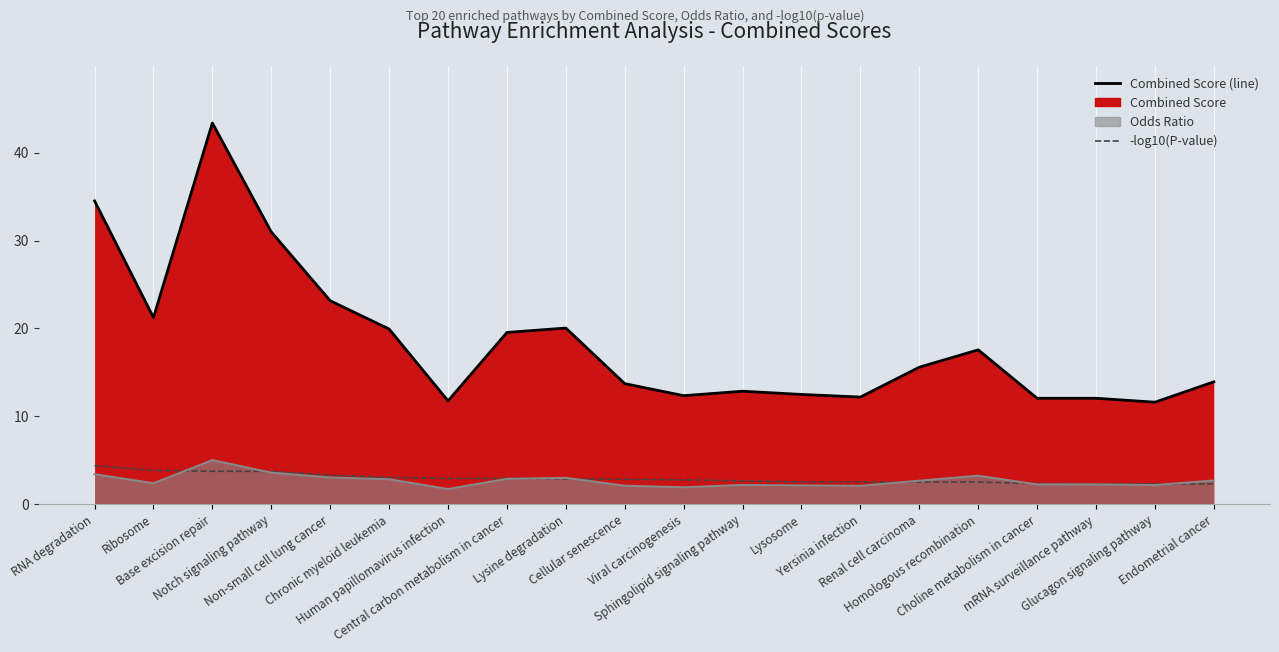

At how many categories does at least one series exceed 34?

2